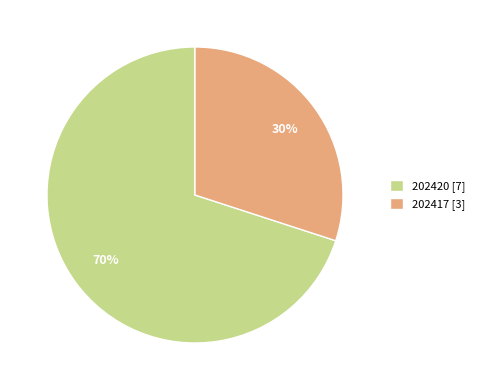

Is it true that 202417 is 16% of the pie?

False